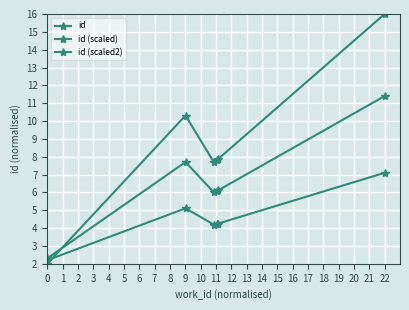

Count the number of categories in the chart.

6